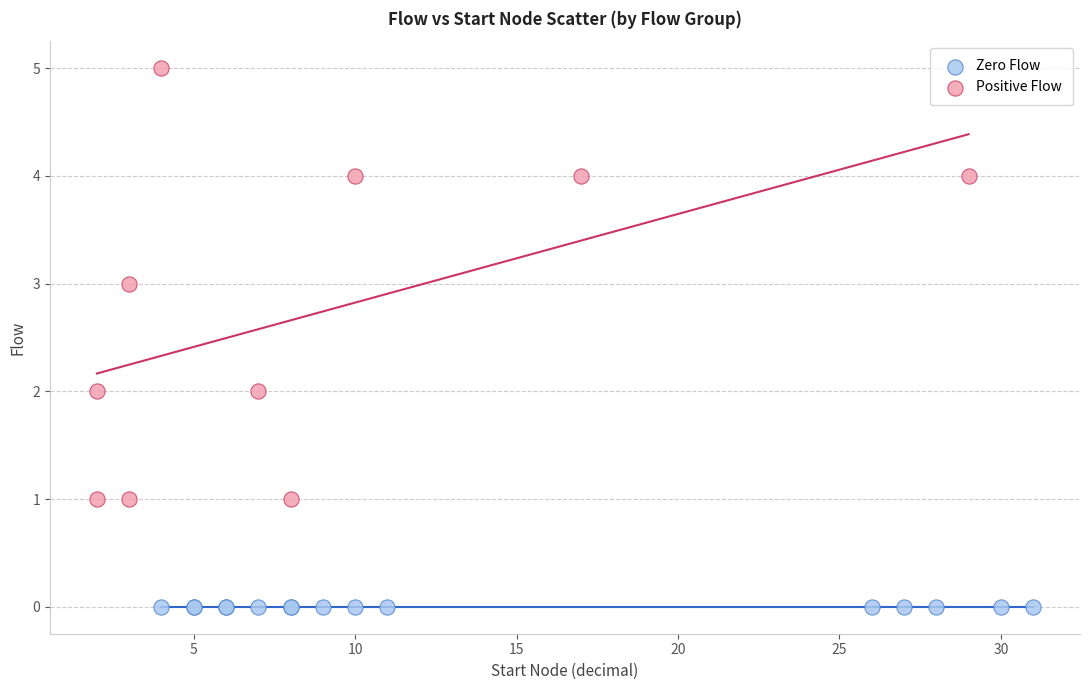

Which series reaches the minimum Y coordinate?

Zero Flow